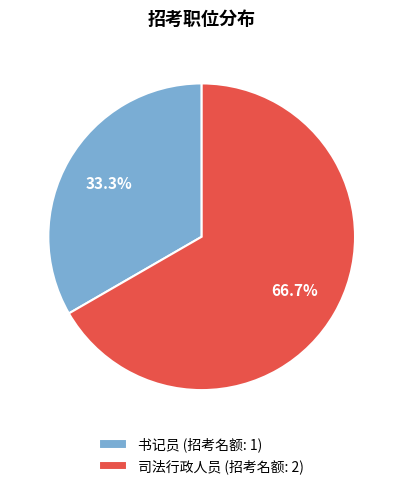

What is the largest slice in the pie chart?

司法行政人员